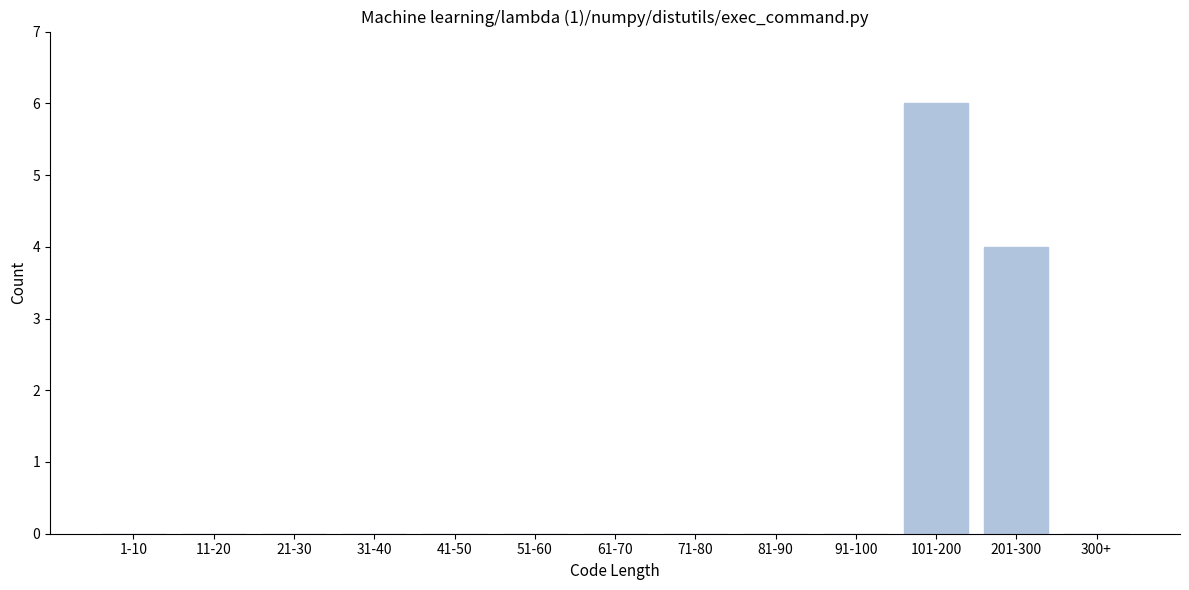

Reading left to right, list all the values displayed in this chart.

1-10=0	11-20=0	21-30=0	31-40=0	41-50=0	51-60=0	61-70=0	71-80=0	81-90=0	91-100=0	101-200=6	201-300=4	300+=0